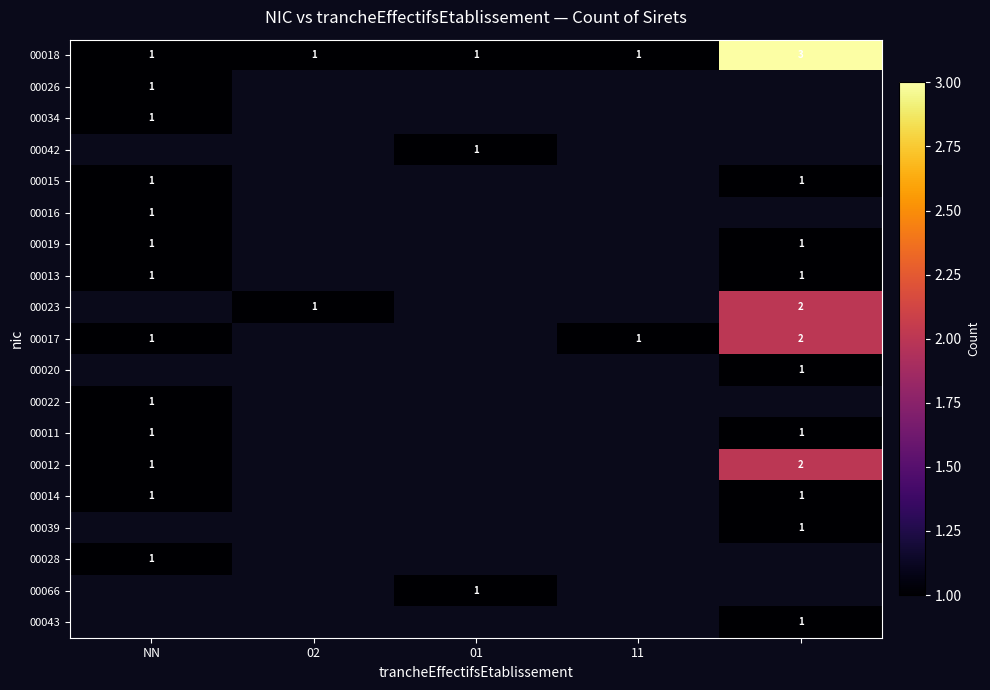

At 01, list the series in order from largest to smallest.

00018, 00026, 00034, 00042, 00015, 00016, 00019, 00013, 00023, 00017, 00020, 00022, 00011, 00012, 00014, 00039, 00028, 00066, 00043